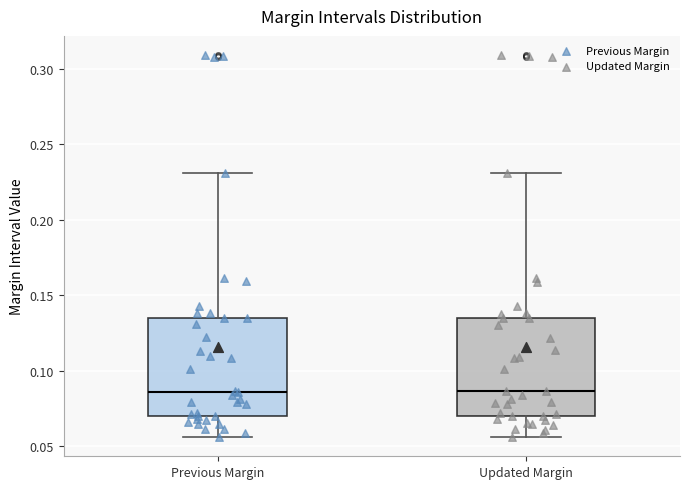

Reading left to right, transcribe this box plot: for each box, give where its median line is, the range the box spans, and where its two whiskers end, as read against the y-axis. The values are not printed on the chart, so give them approximately, as read against the axis.

Previous Margin: median 0.085, box 0.070 to 0.135, whiskers 0.055 to 0.230
Updated Margin: median 0.085, box 0.070 to 0.135, whiskers 0.055 to 0.230